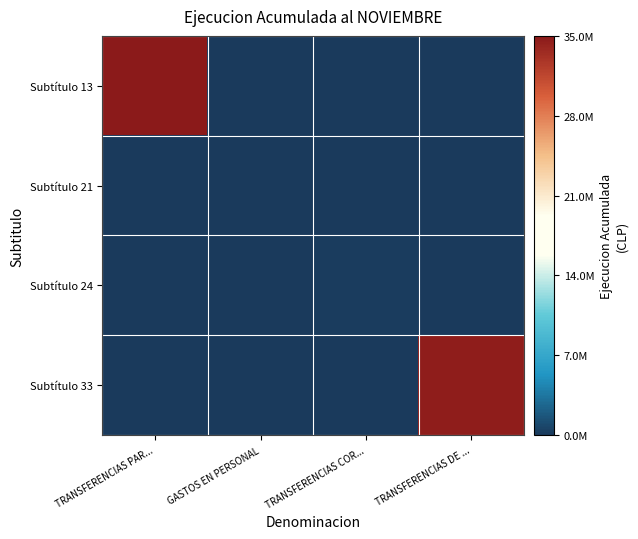

Which series has the largest total across all categories?

Subtítulo 13